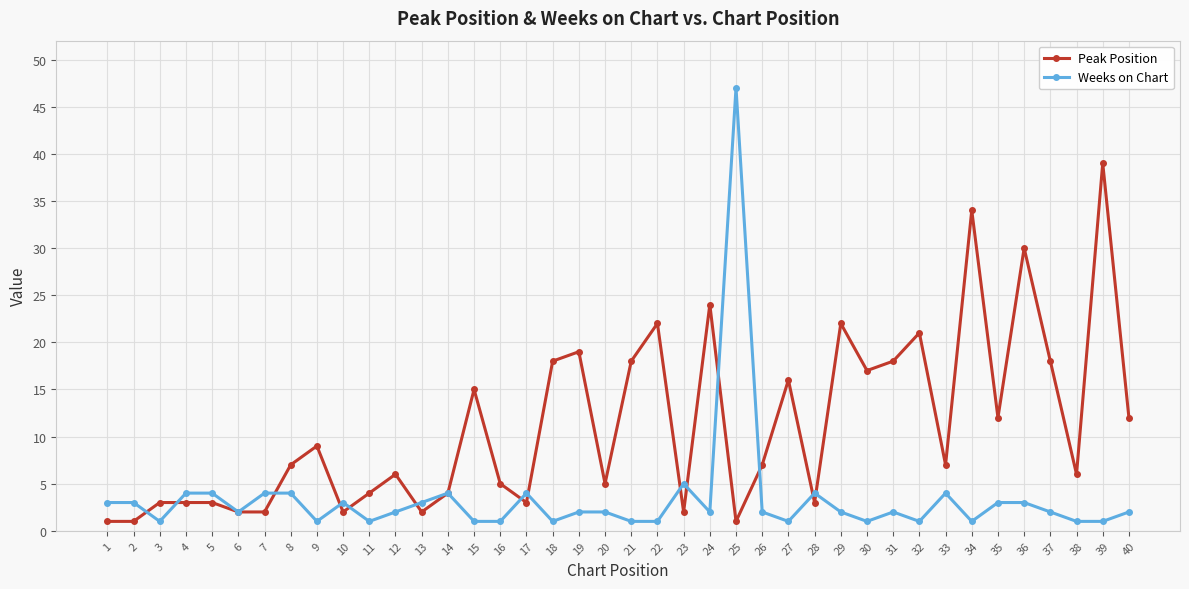

List the series in order of their overall mean, lowest first.

Weeks on Chart, Peak Position